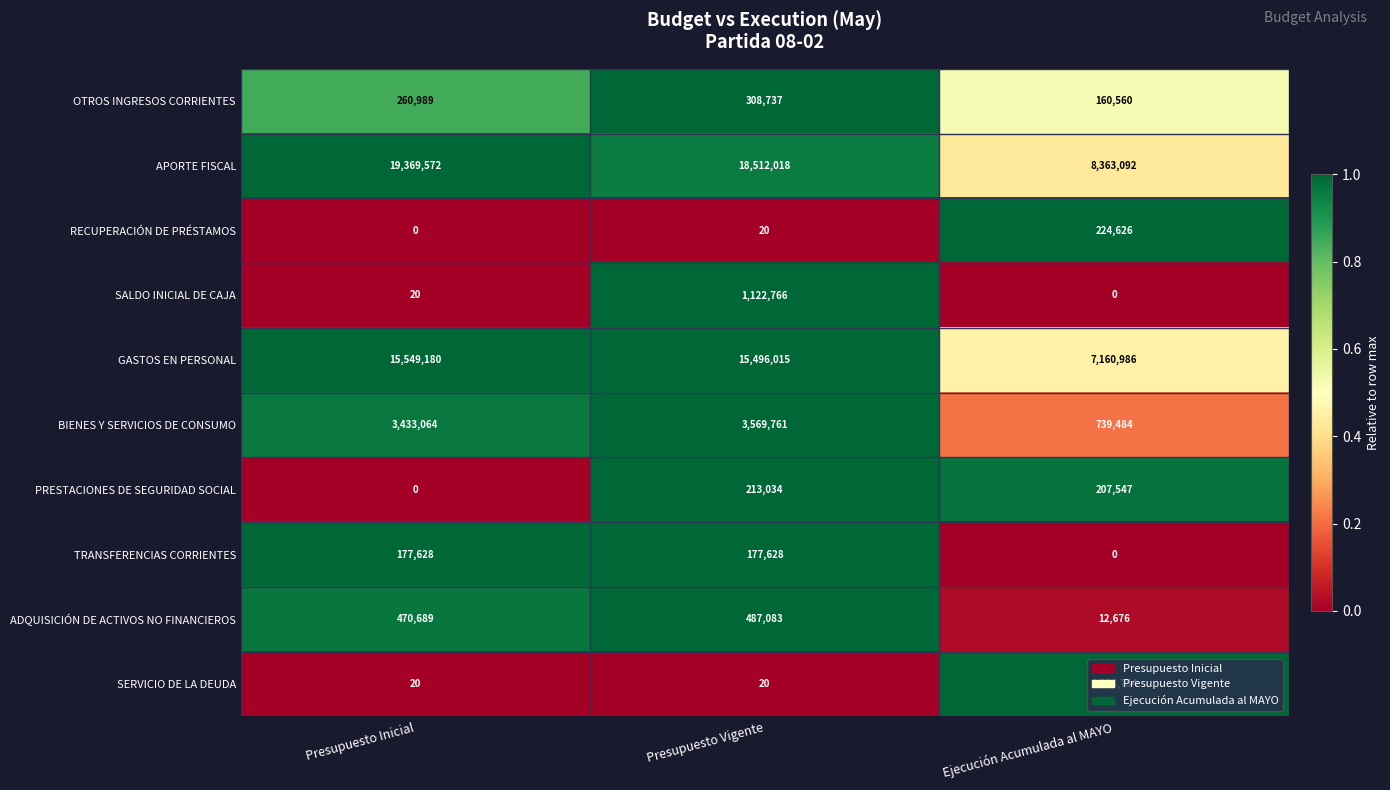

Is the value of RECUPERACIÓN DE PRÉSTAMOS at Ejecución Acumulada al MAYO greater than the value of SALDO INICIAL DE CAJA at Ejecución Acumulada al MAYO?

Yes